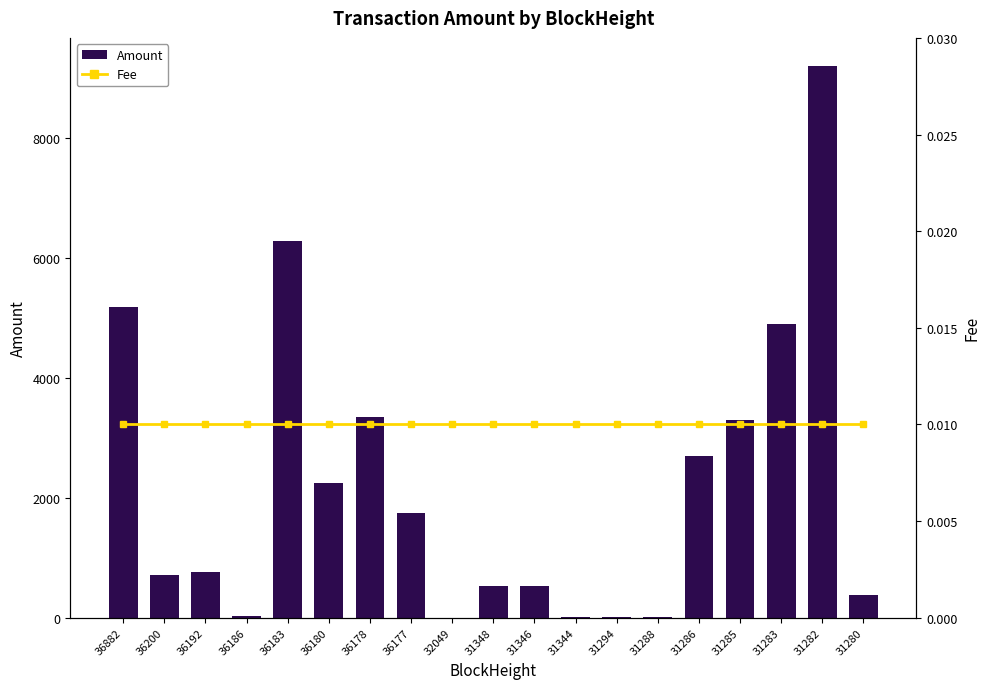

Does the chart contain stacked bars?

No